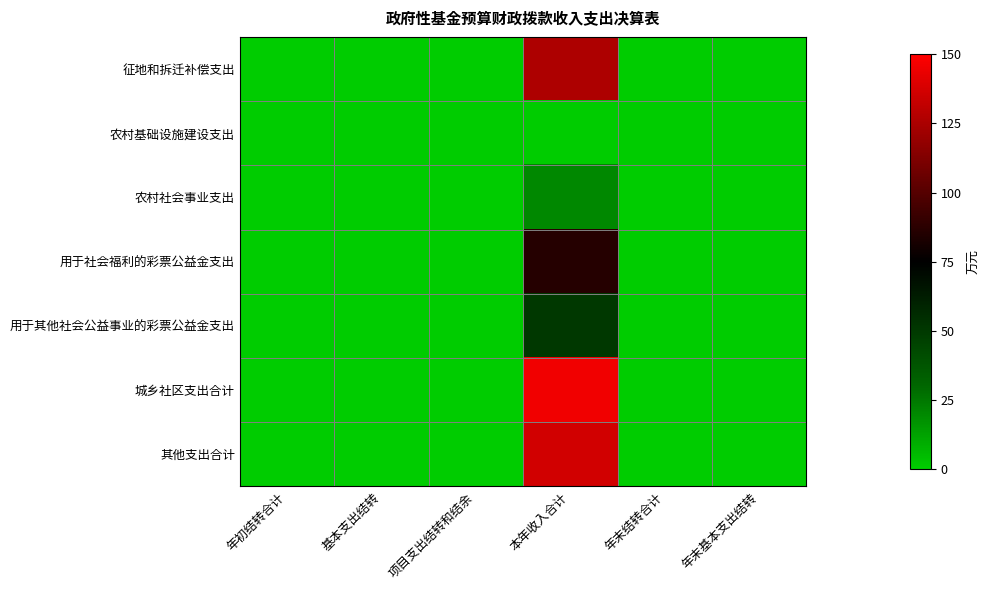

Between 本年收入合计 and 年末基本支出结转, which series saw the biggest shift?

城乡社区支出合计